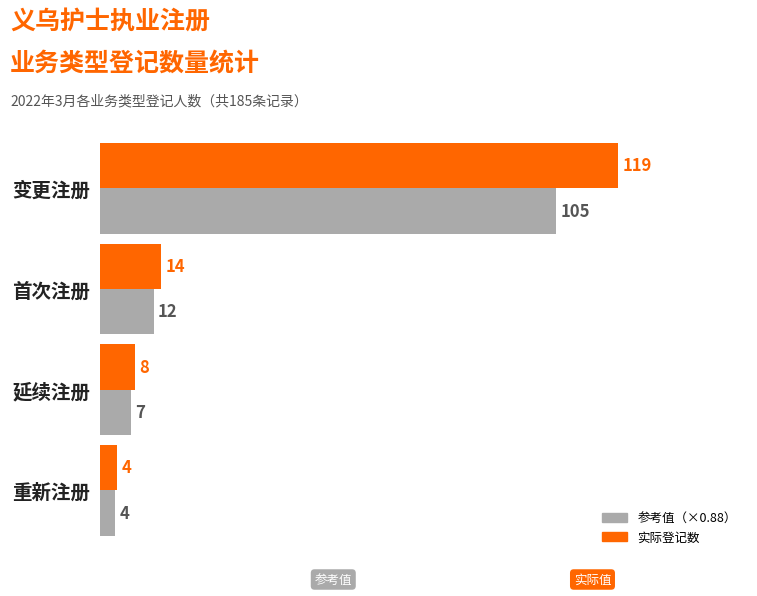

What is the maximum value shown in the chart?

119.0